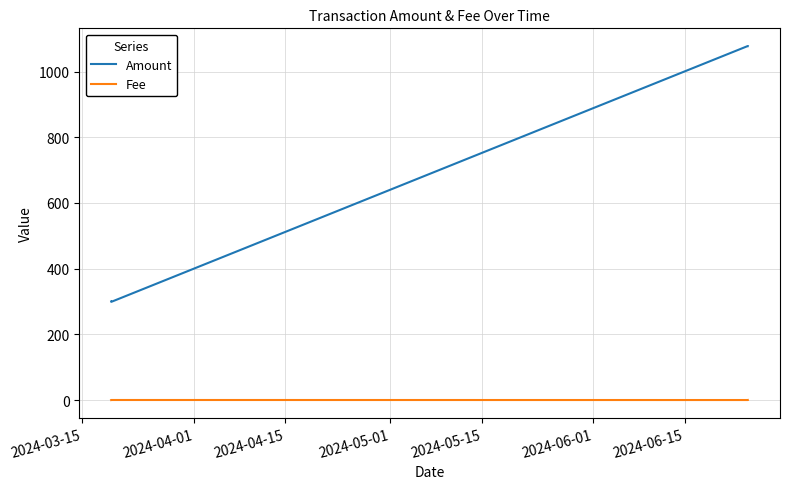

What is the greatest value displayed?

1078.0